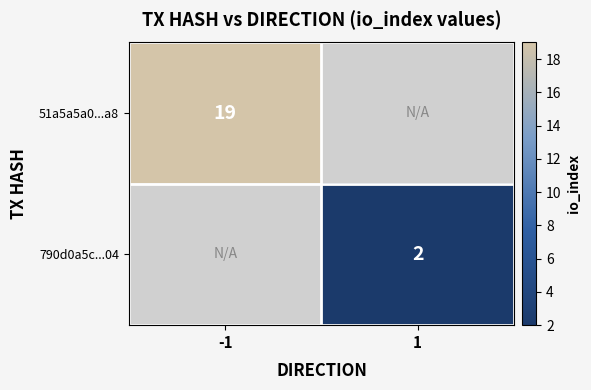

True or false: 790d0a5c...04 has a value of 2.0 at 1.

True